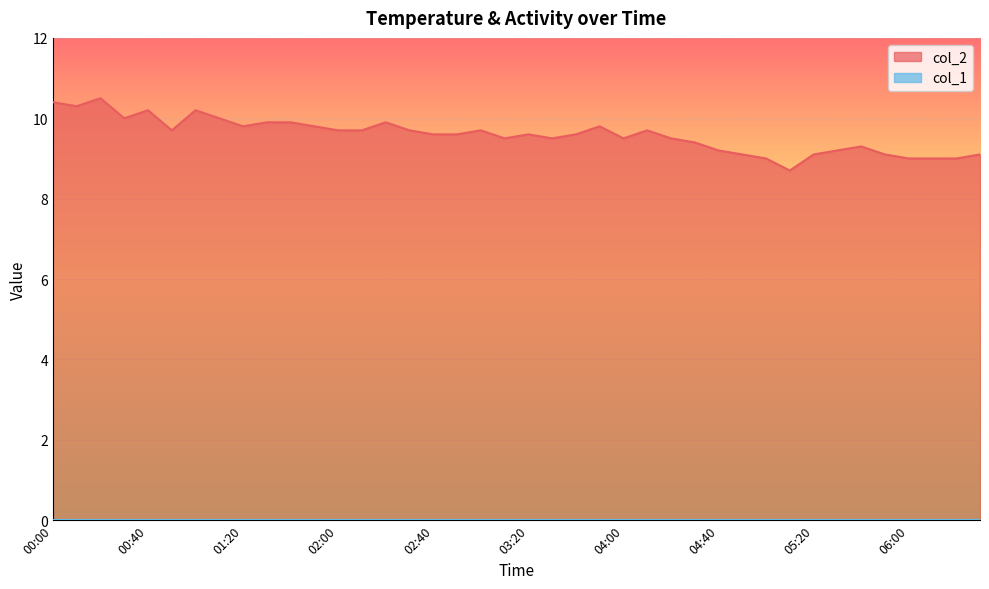

Does the chart display data point markers on the line(s)?

No